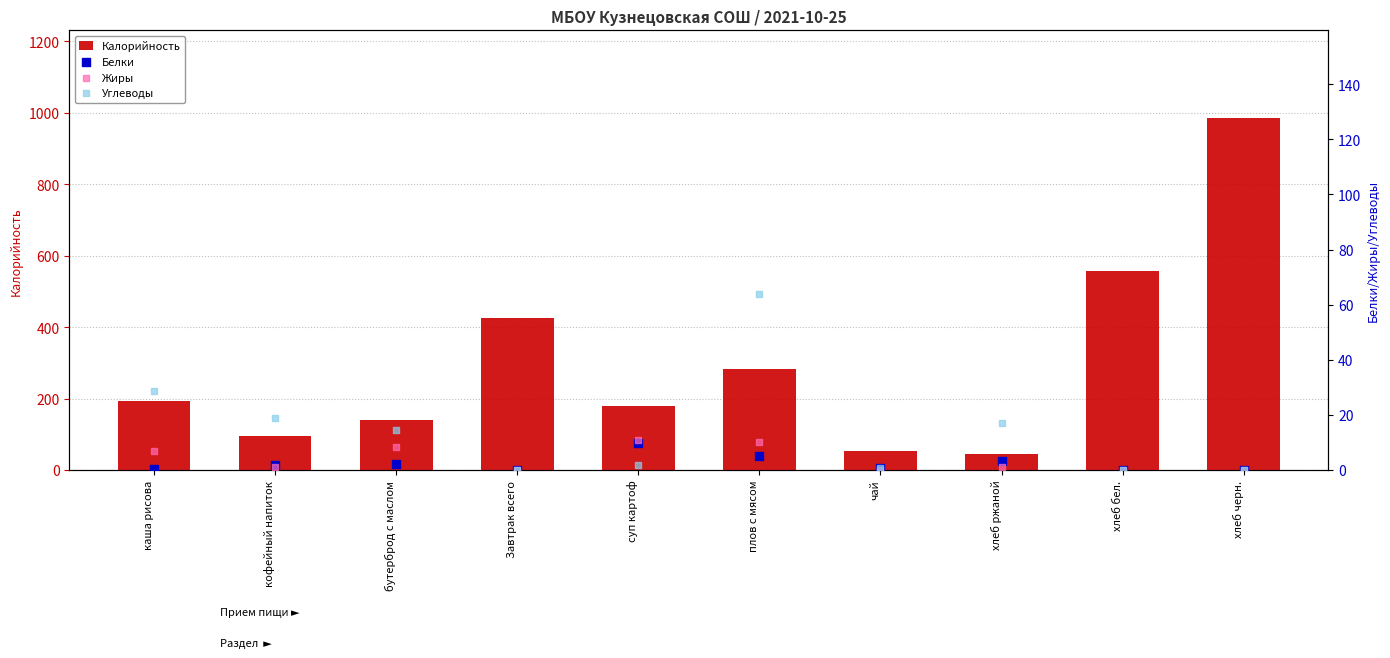

At how many categories does at least one series exceed 121?

7